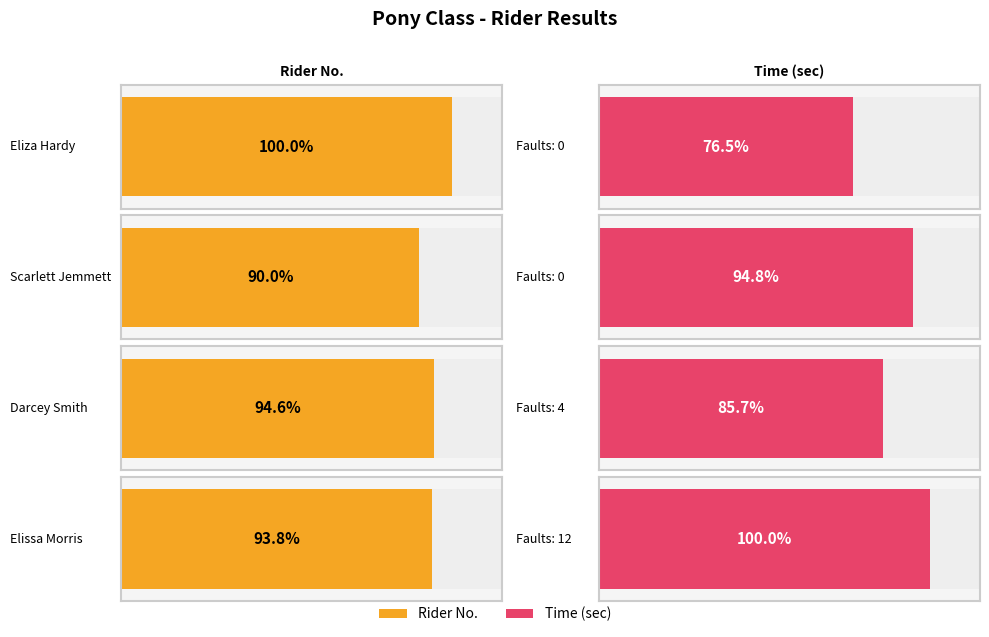

At 4, list the series in order from smallest to largest.

Time, No